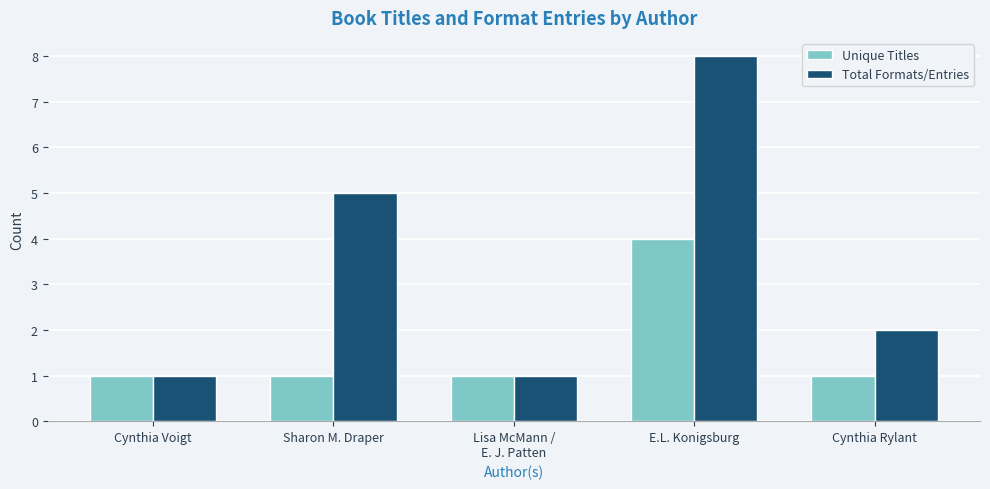

How many categories are shown in the chart?

5